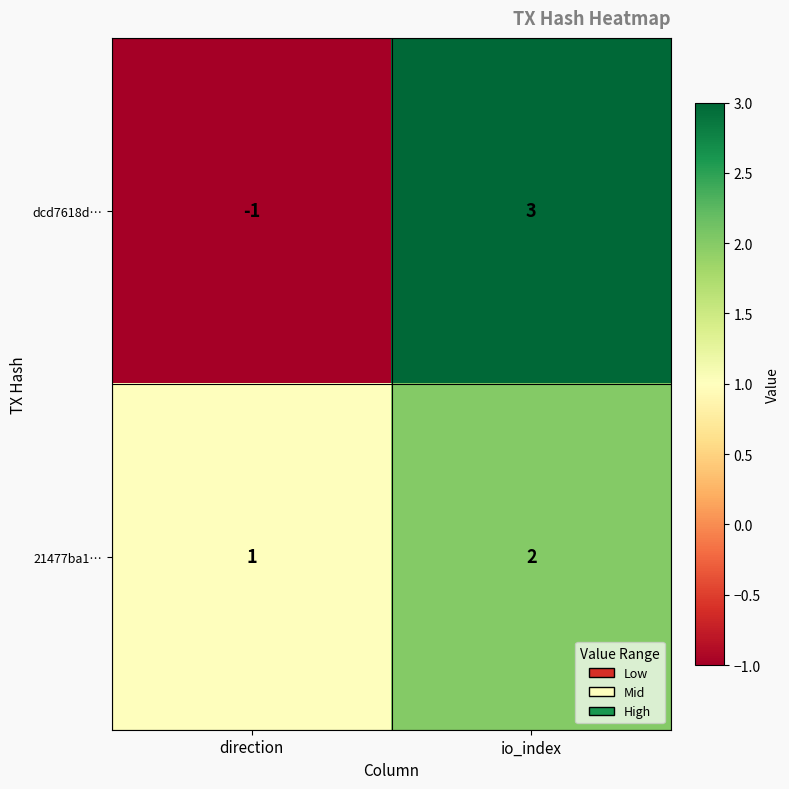

Reading right to left, list all the values displayed in this chart.

dcd7618d…: io_index=3	direction=-1
21477ba1…: io_index=2	direction=1